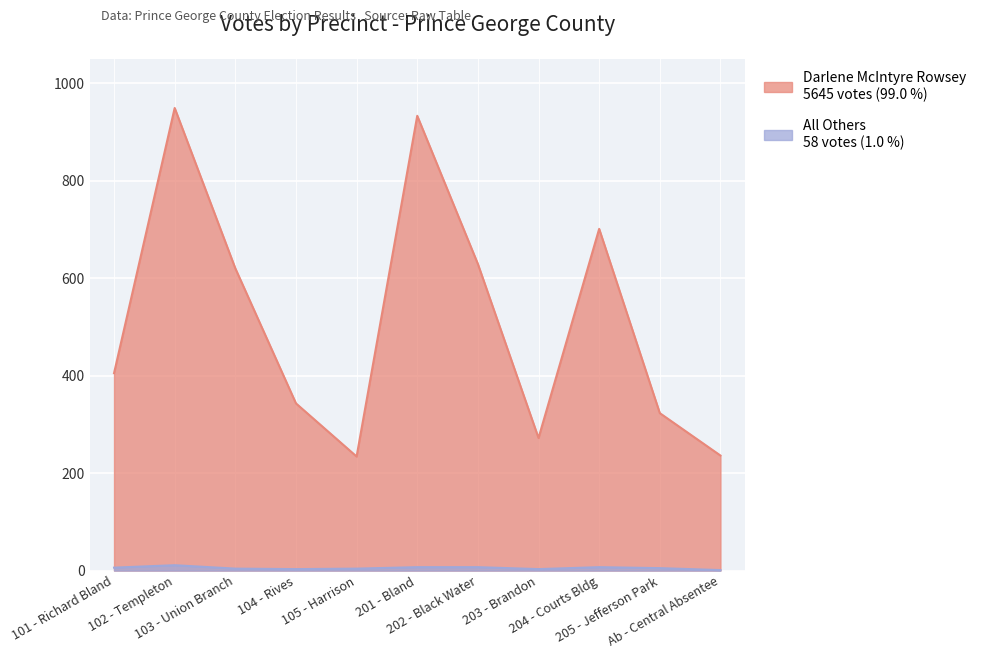

Is it true that Darlene McIntyre Rowsey equals 272 at 203 - Brandon?

True